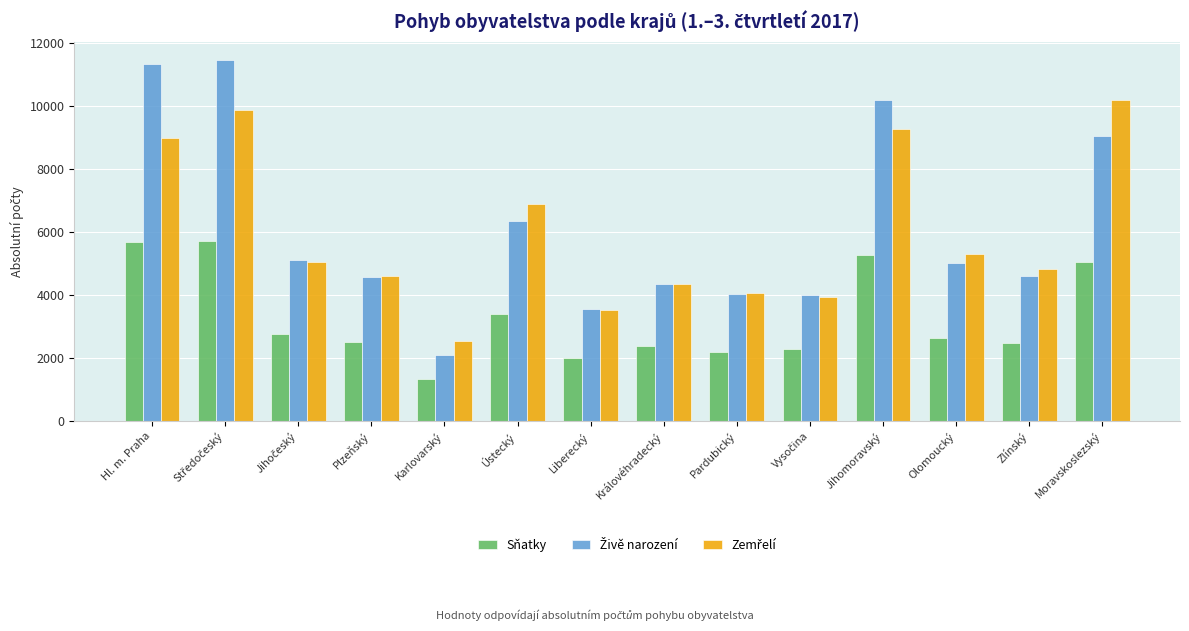

What is the smallest value displayed?

1322